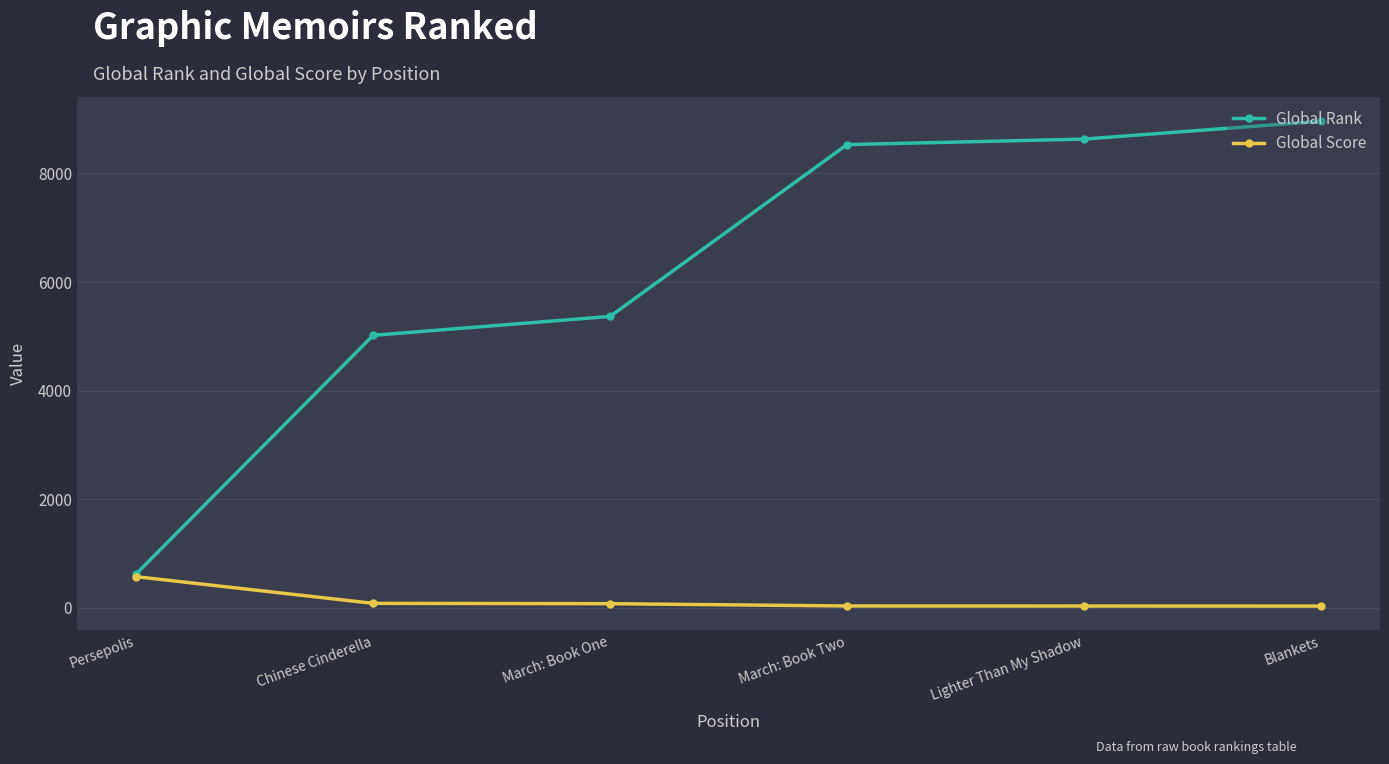

How many data points in Global Score are less than 77?

3